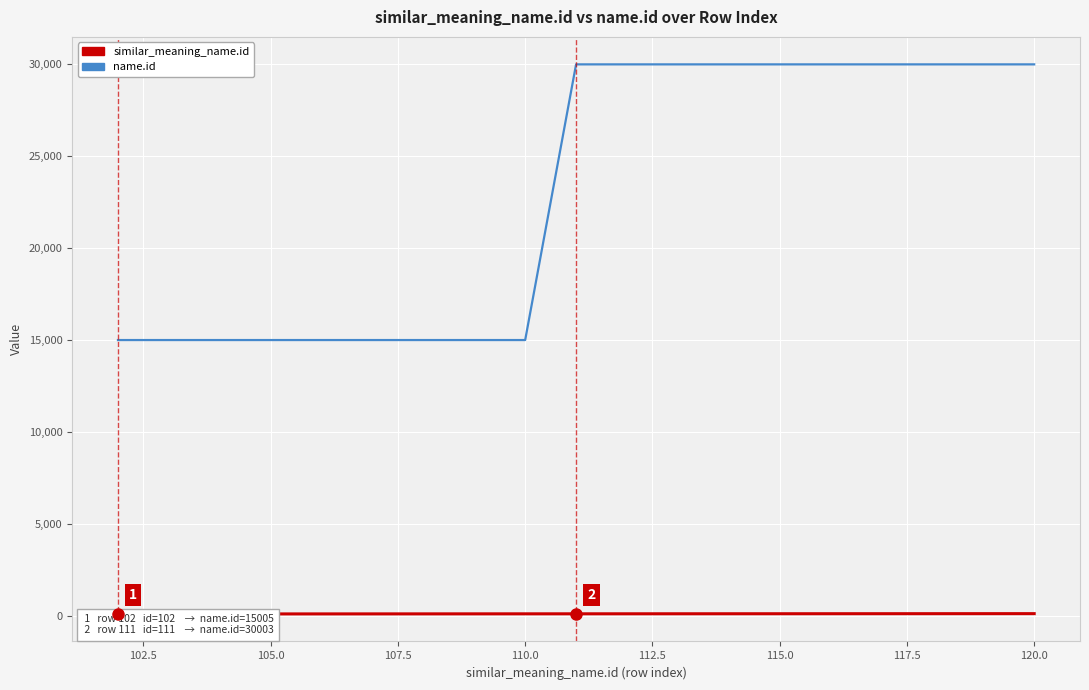

What is the value of the similar_meaning_name.id point at the 19th from the left?

120